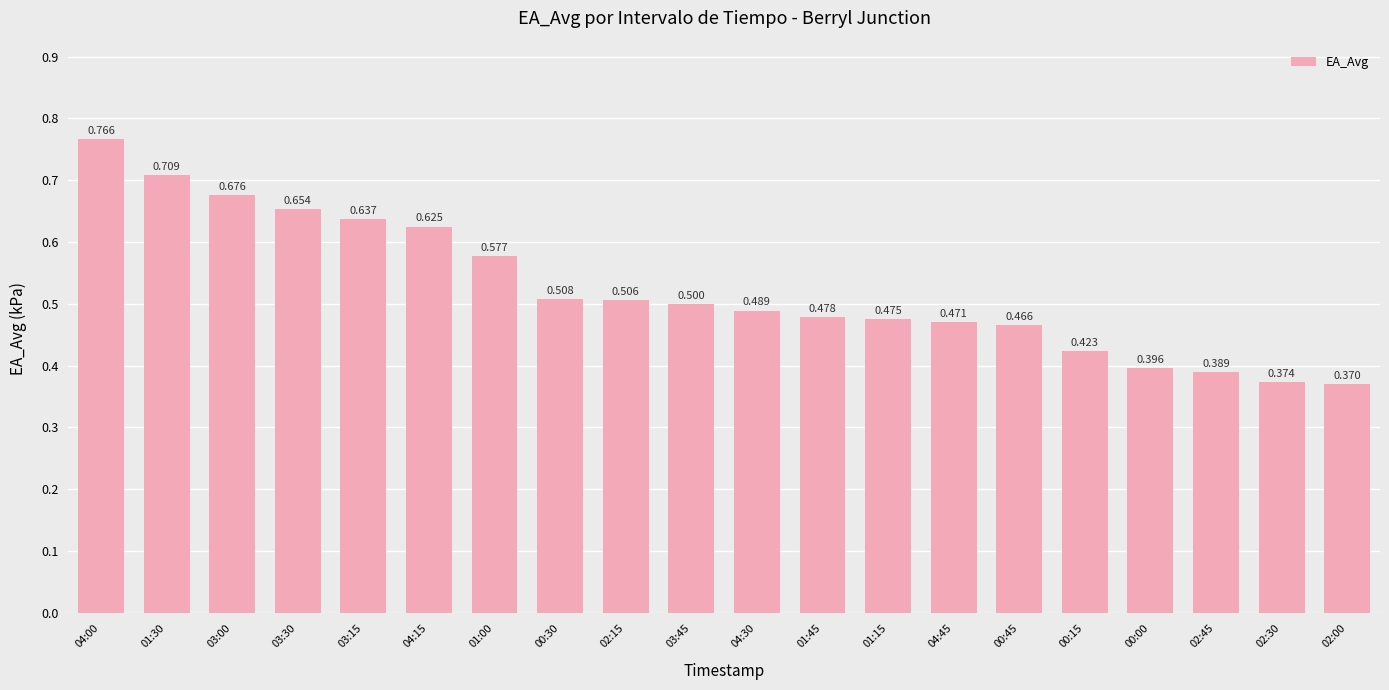

How many bars are there in total?

20